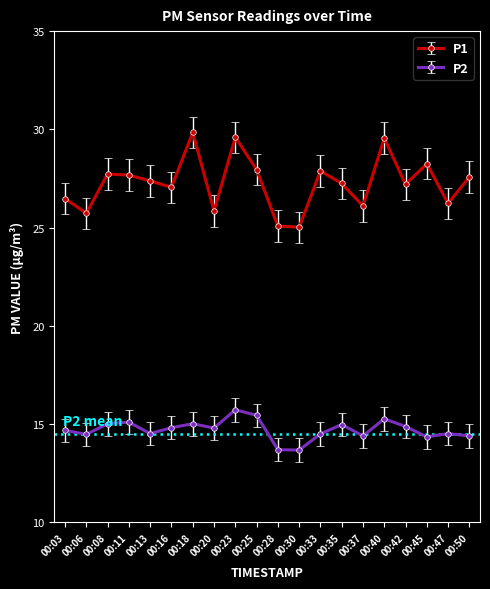

Count the number of categories in the chart.

20